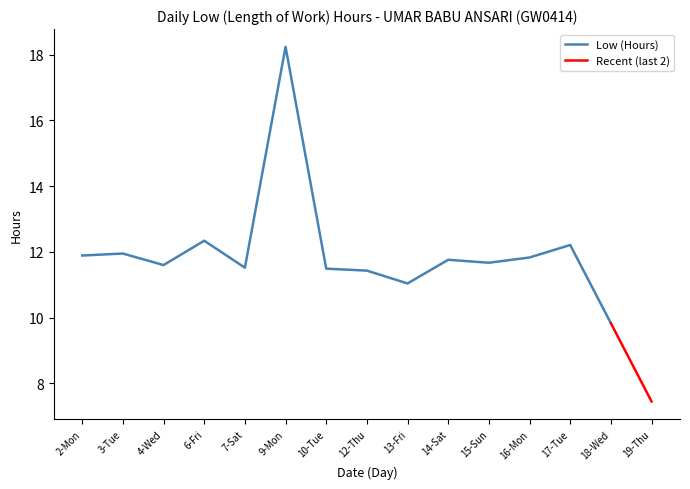

List the labels in order of value, smallest first.

19-Thu, 18-Wed, 13-Fri, 12-Thu, 10-Tue, 7-Sat, 4-Wed, 15-Sun, 14-Sat, 16-Mon, 2-Mon, 3-Tue, 17-Tue, 6-Fri, 9-Mon